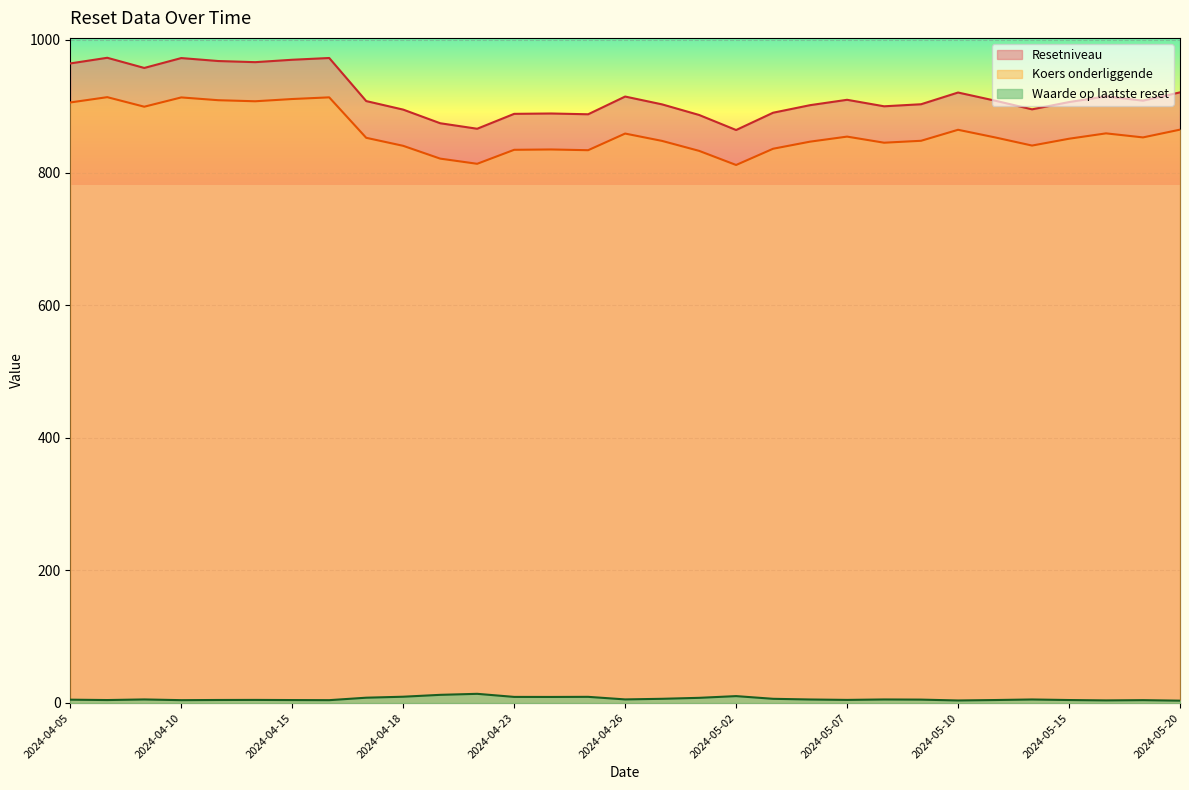

How many lines are shown in the chart?

3